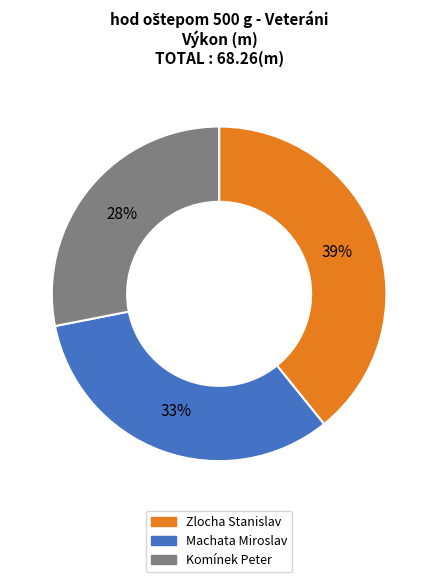

To the nearest percent, what portion does Komínek Peter represent?

28%